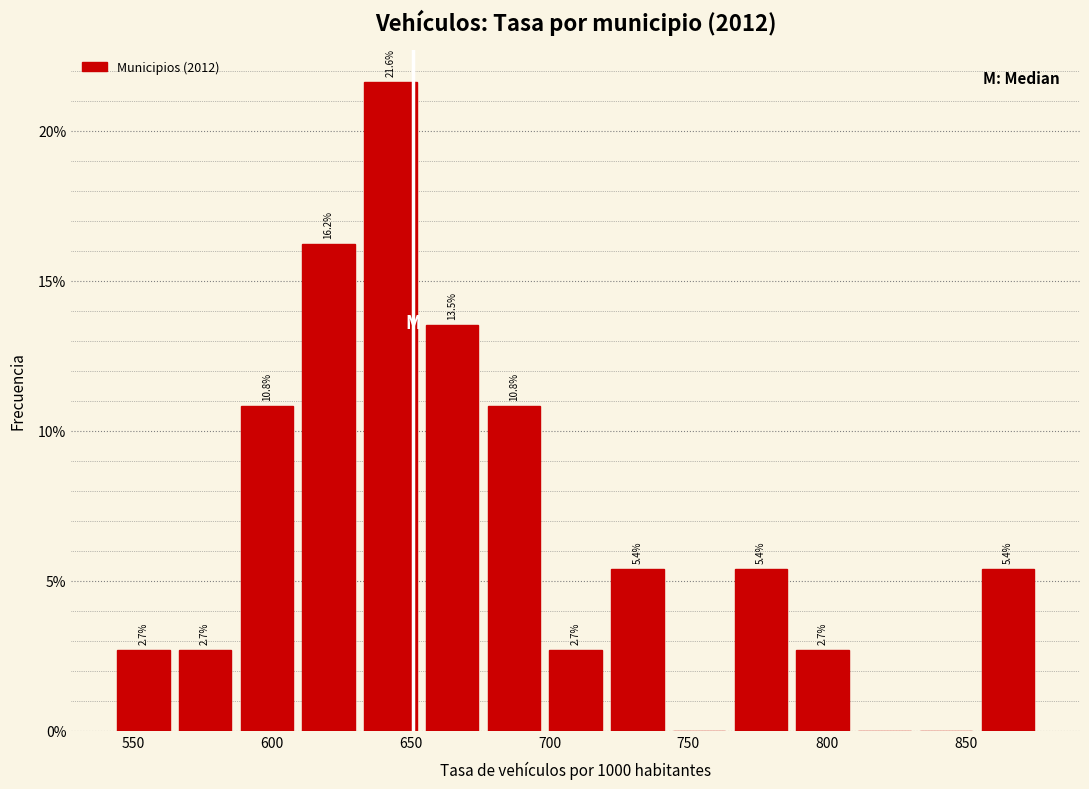

Which range on the x-axis has the tallest bar?

635 to 655